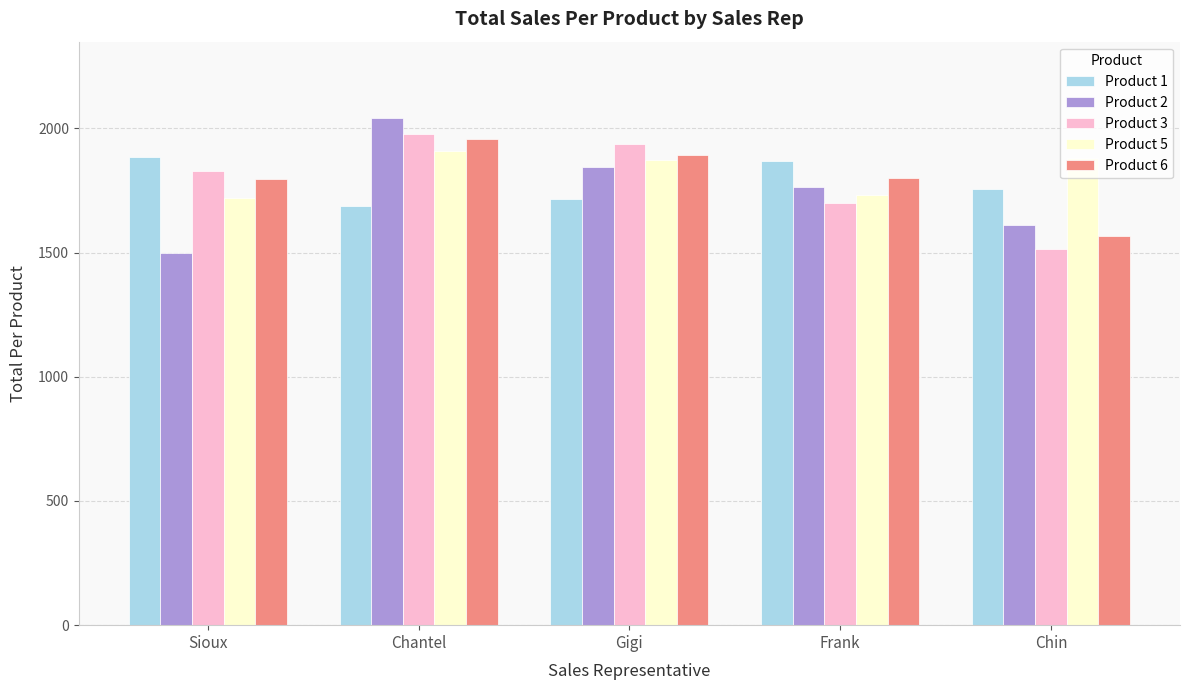

What is the difference between the maximum and minimum values in the Product 6 series?

389